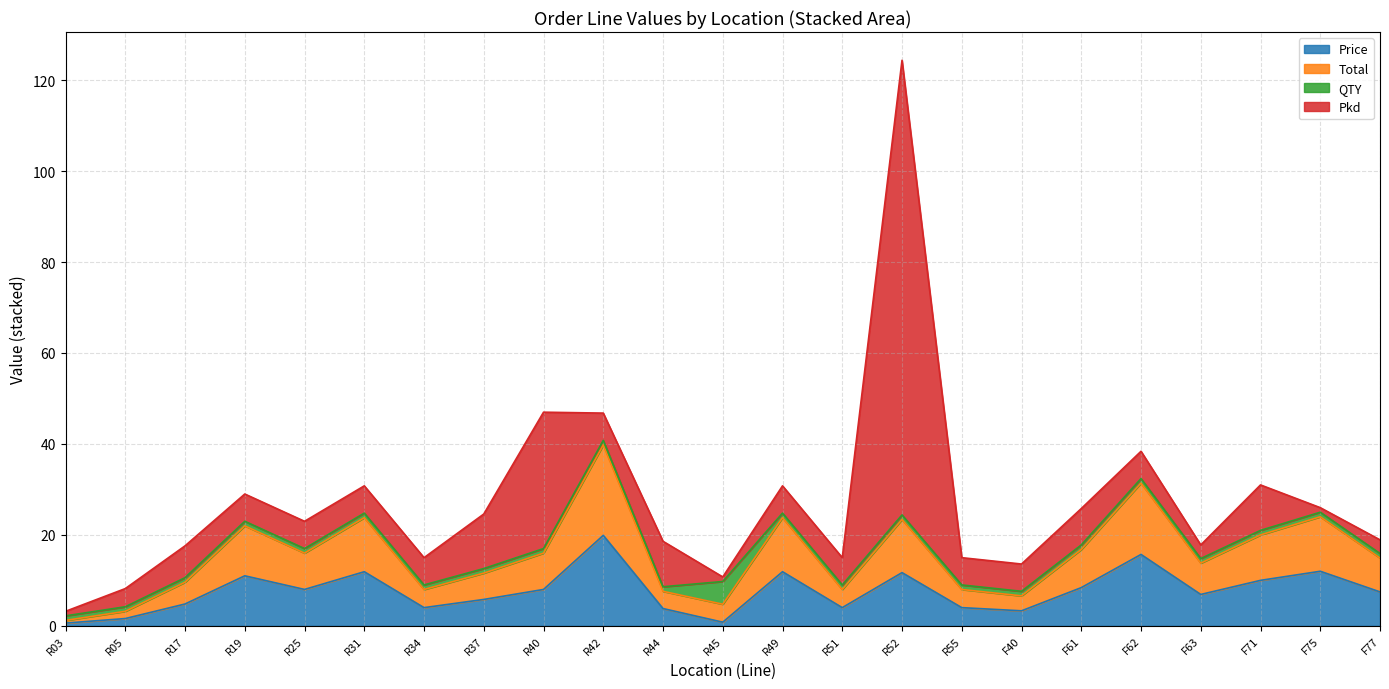

Does the chart display data point markers on the line(s)?

No